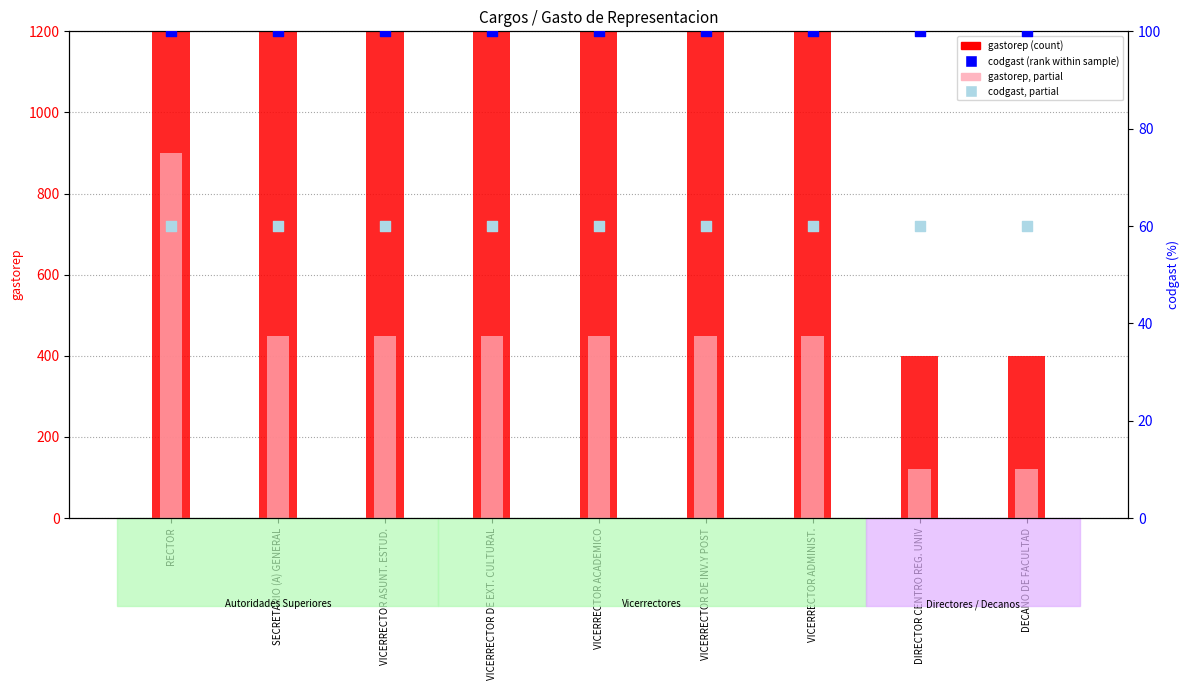

At how many categories does at least one series exceed 1006?

7